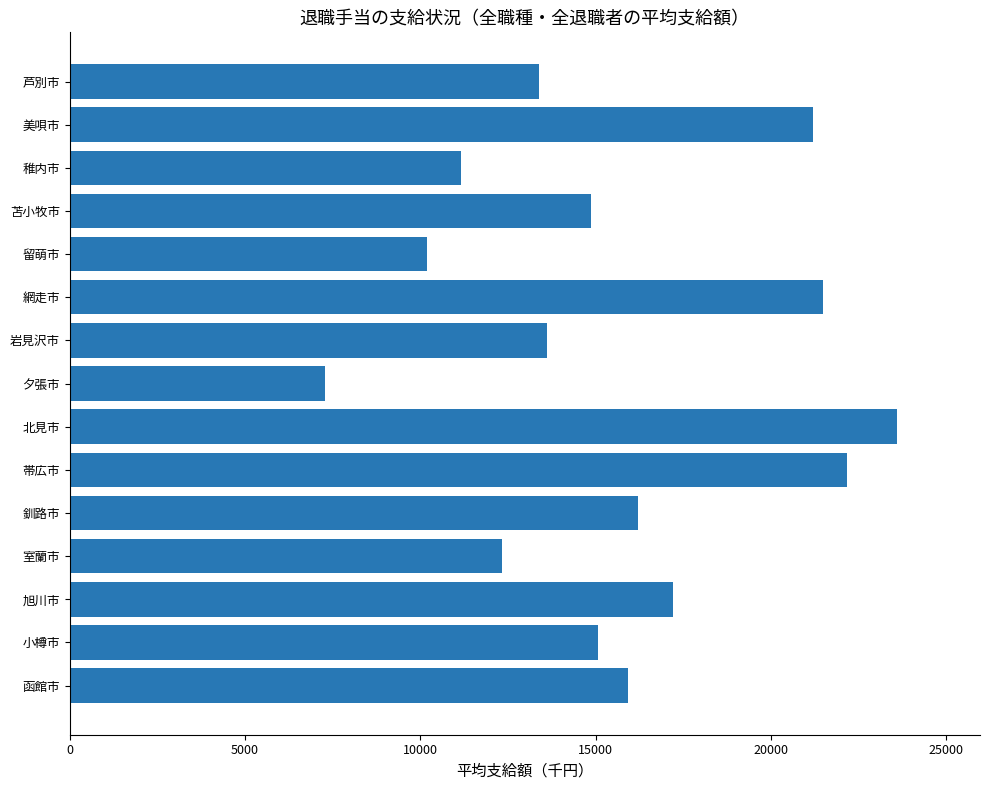

Does the chart contain any negative values?

No